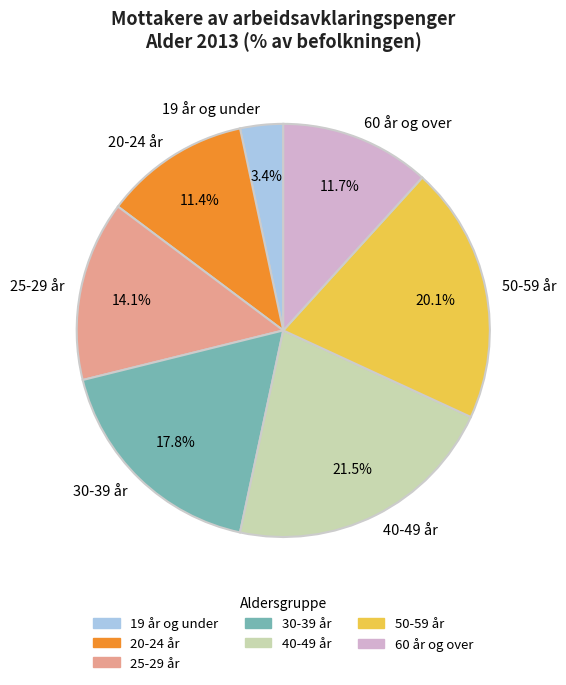

Is there a majority slice in this chart?

No